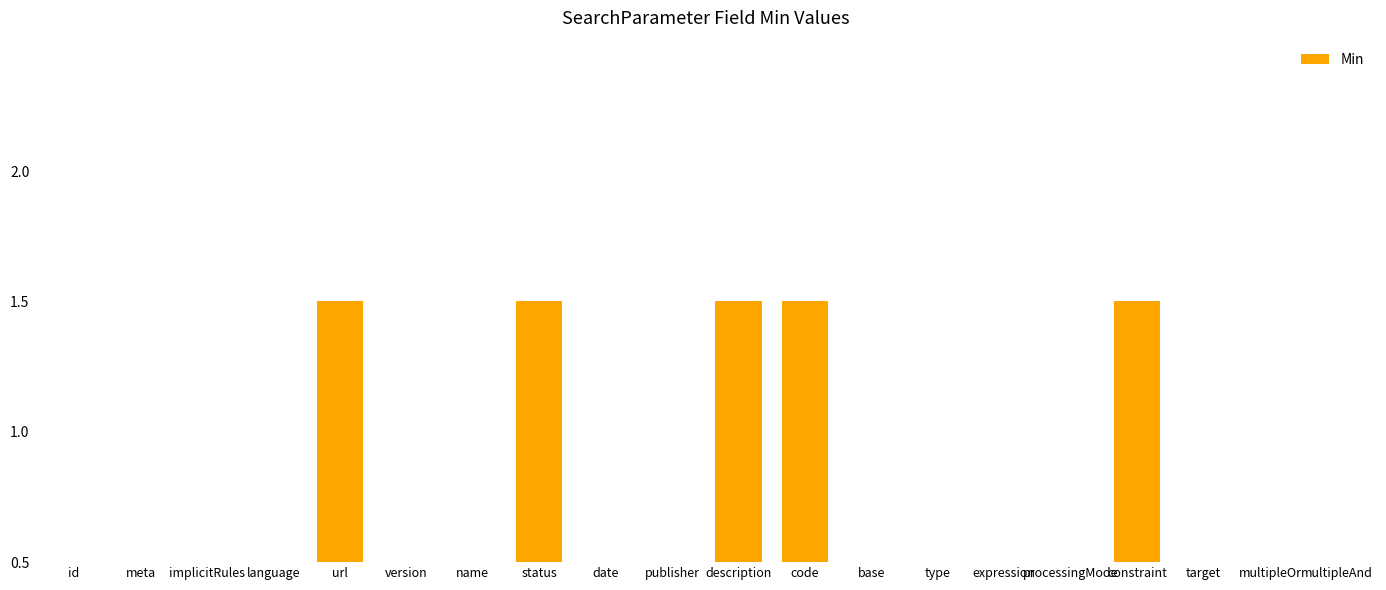

What is the difference between the maximum and minimum values?

1